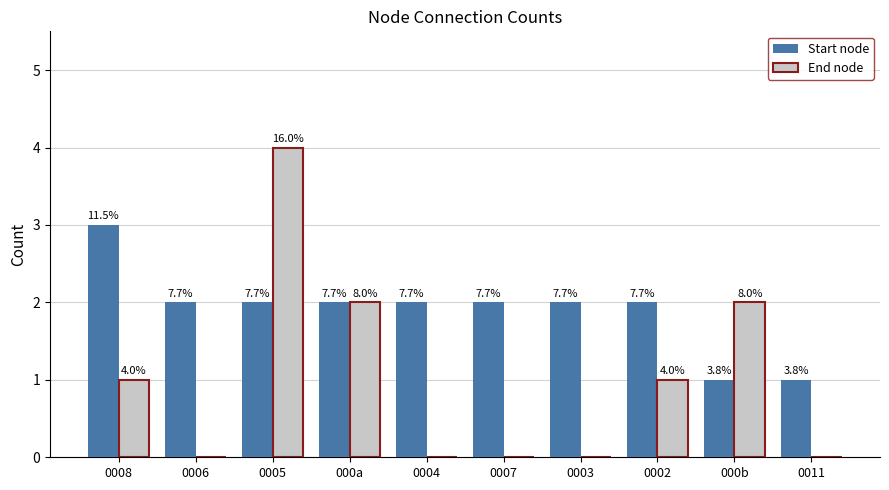

What is the value of the Start node bar at the 2nd from the left?

2